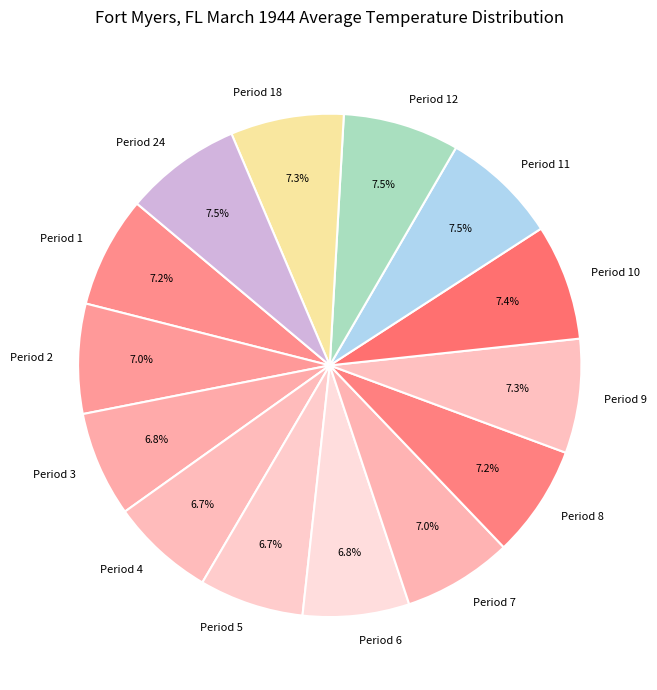

Do Period 10 and Period 7 together represent more than half of the pie?

No